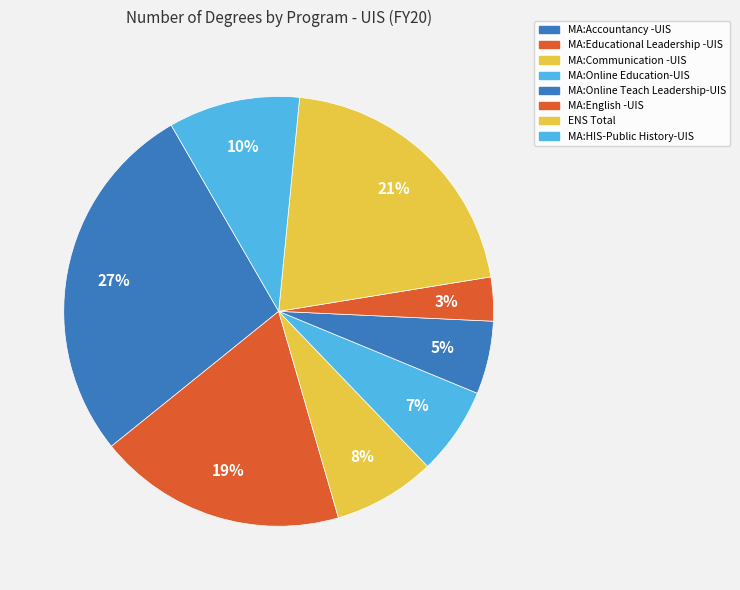

How many slices are in this pie chart?

8